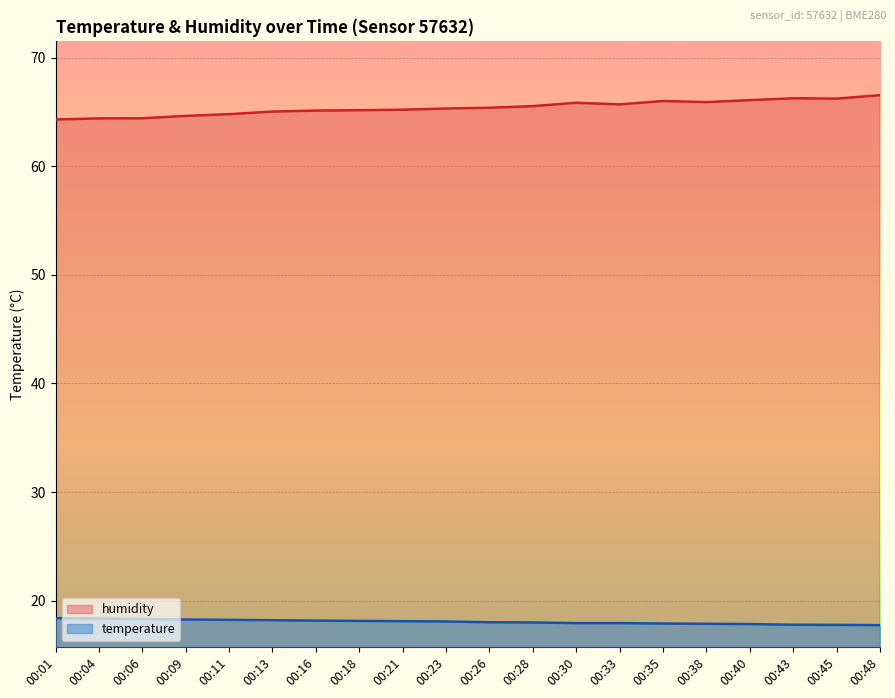

At 00:11, list the series in order from largest to smallest.

humidity, temperature